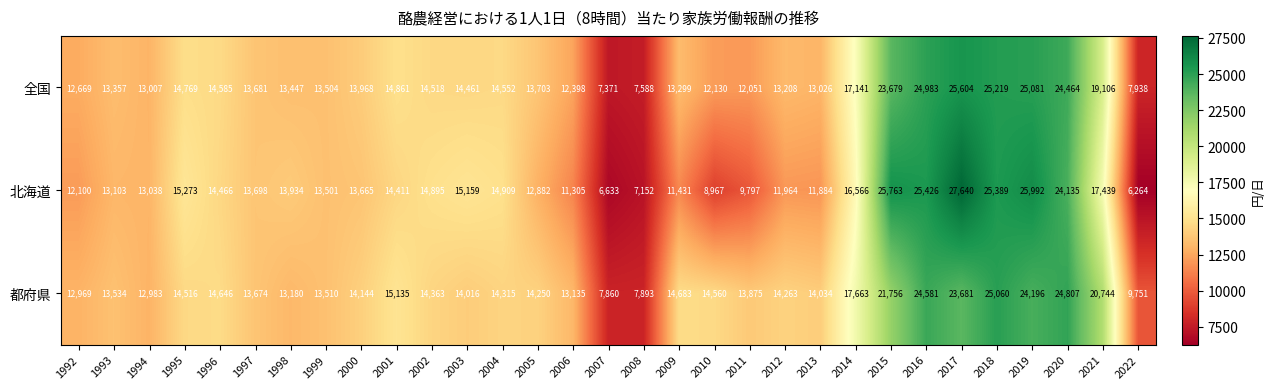

How many distinct data groups are displayed?

3